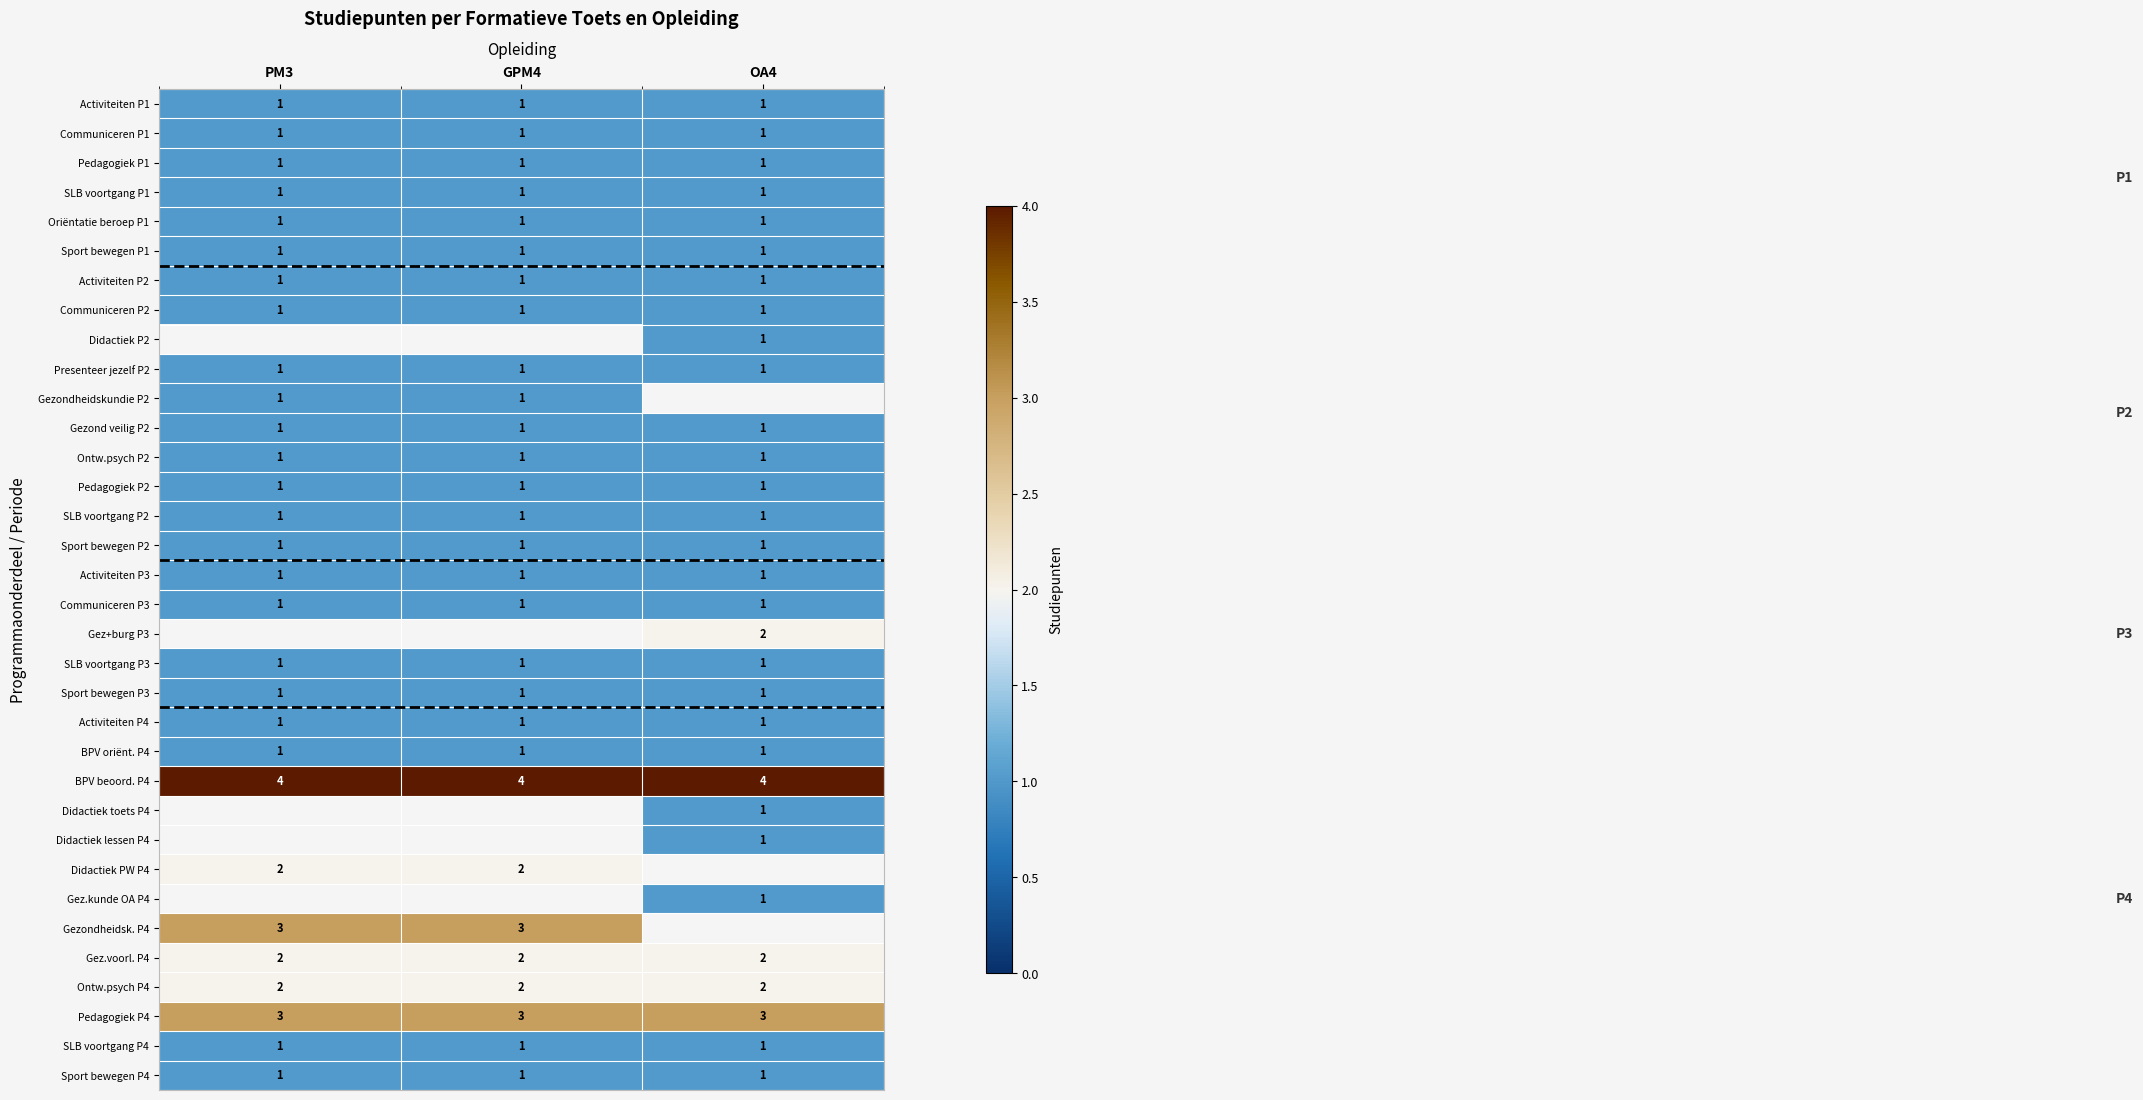

Is it true that Activiteiten P4 equals 1 at PM3?

True